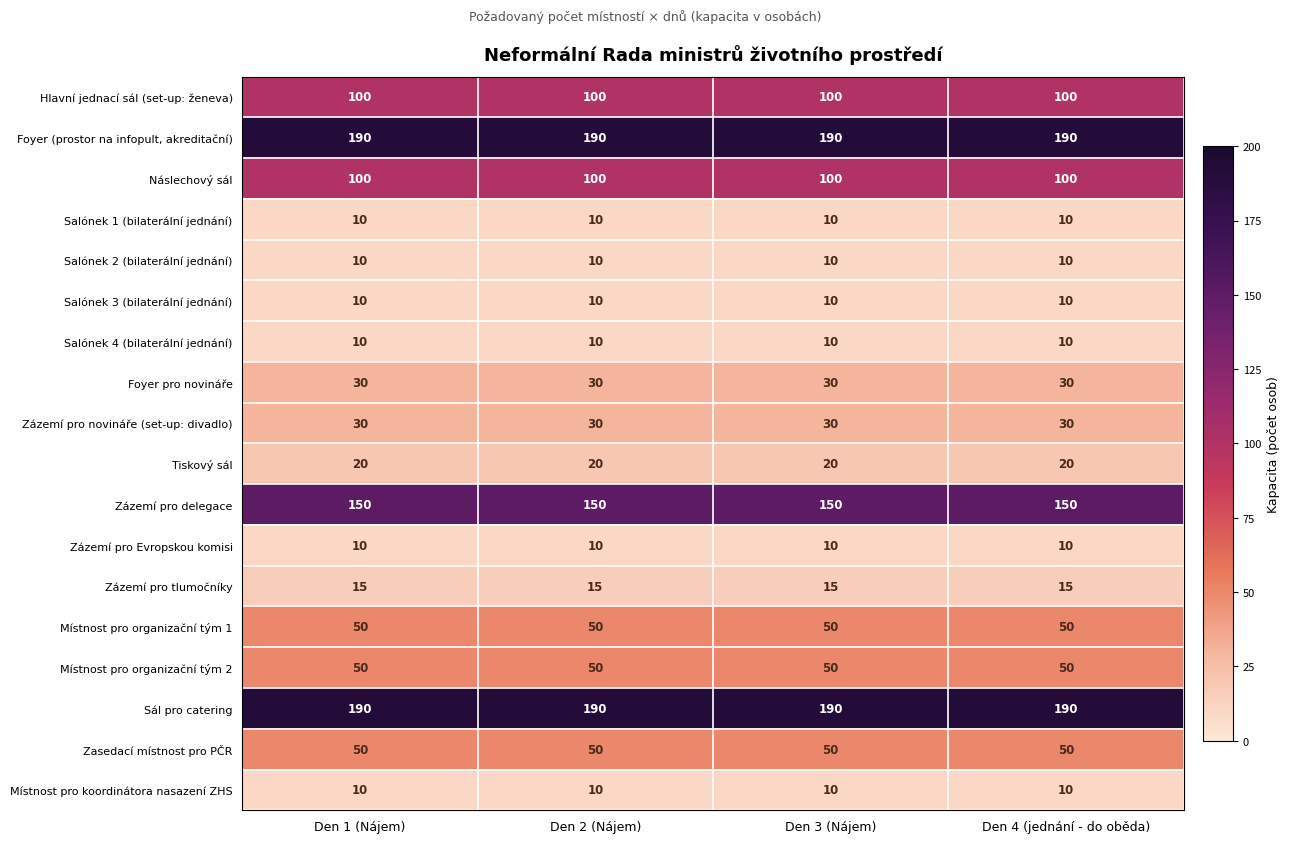

What is the maximum value for Tiskový sál?

20